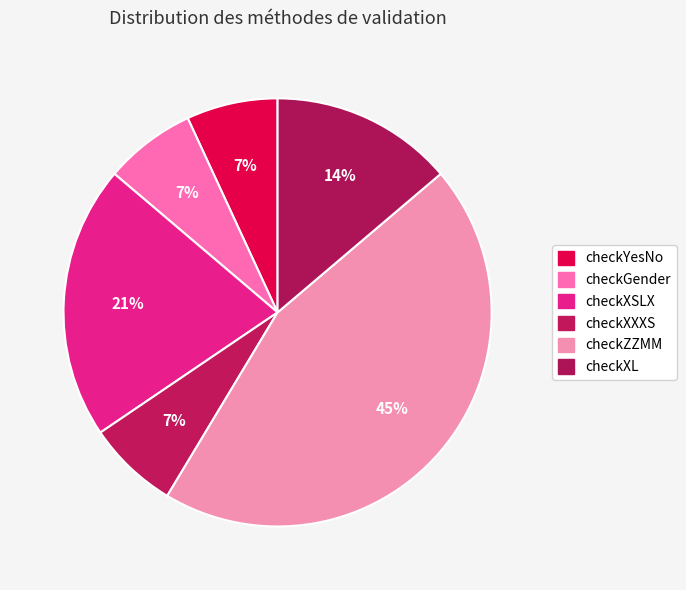

Is it true that checkXXXS is 7% of the pie?

True